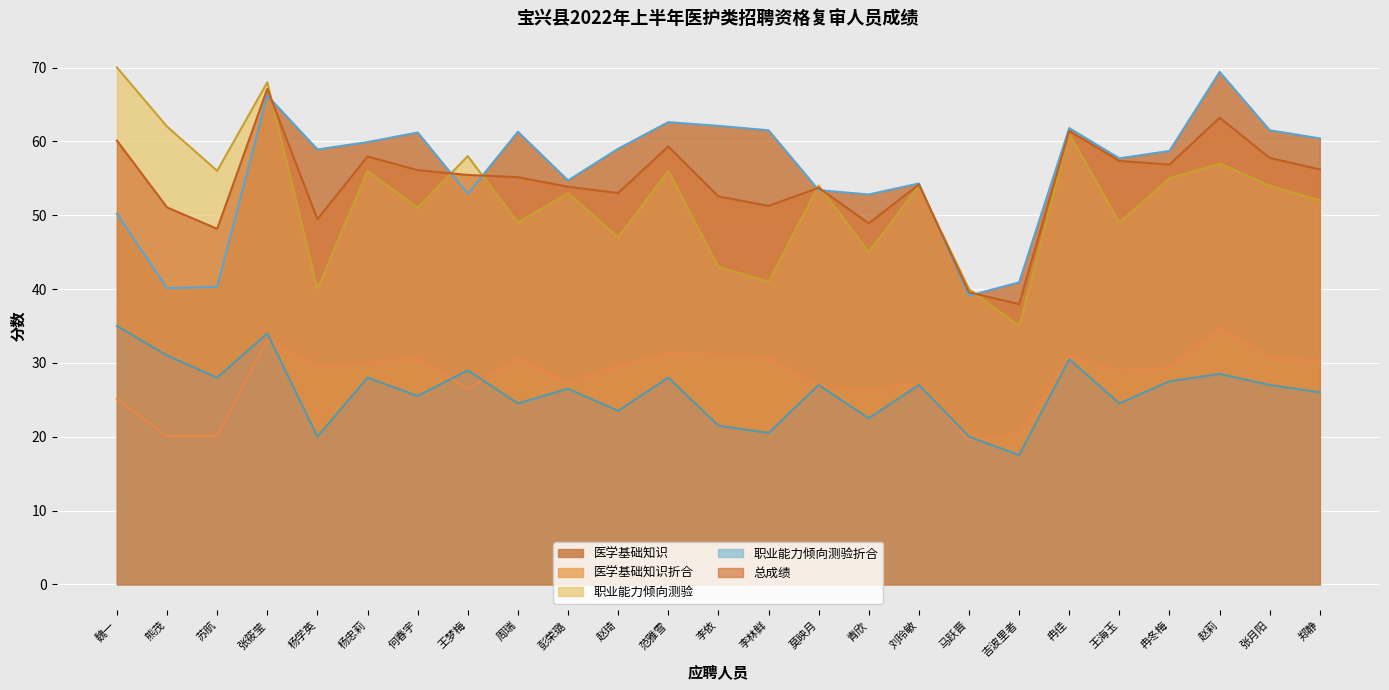

What is the difference between the maximum and minimum values in the 职业能力倾向测验 series?

35.0